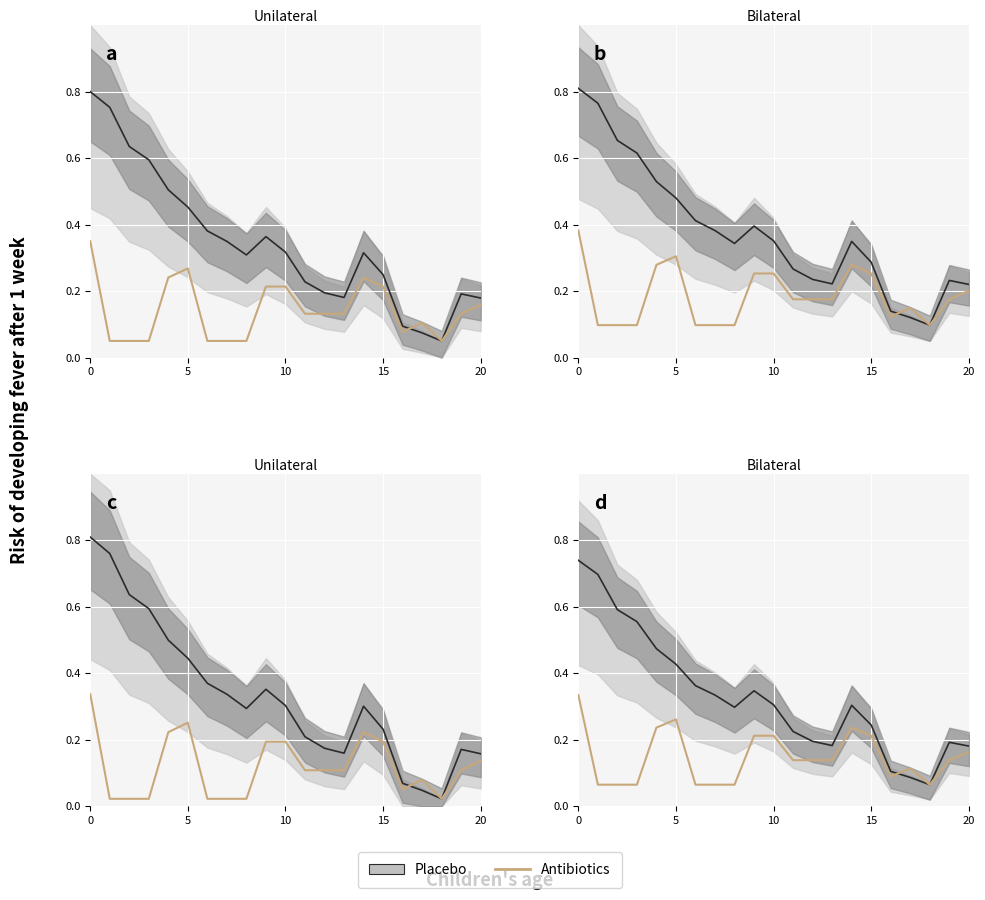

Is it true that the value at 18 is 0.1?

False